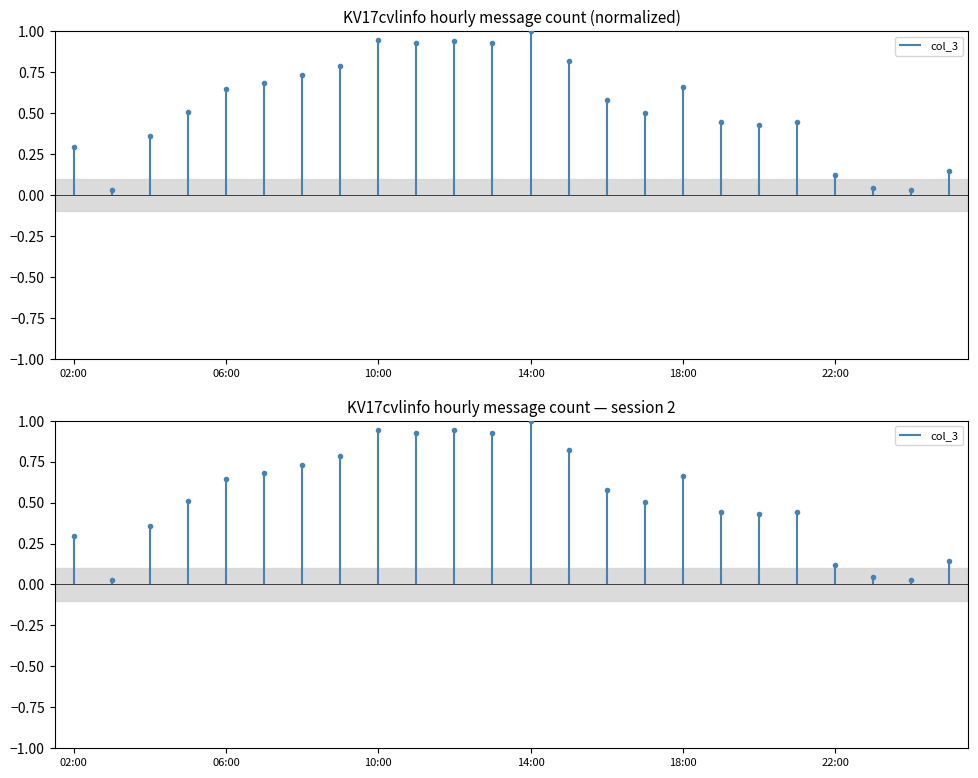

How many points are lower than both their immediate neighbors (excluding endpoints)?

6